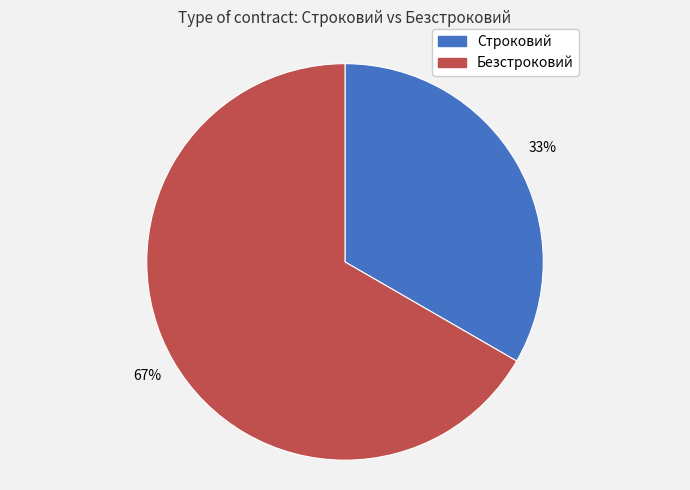

How many segments does this pie chart have?

2